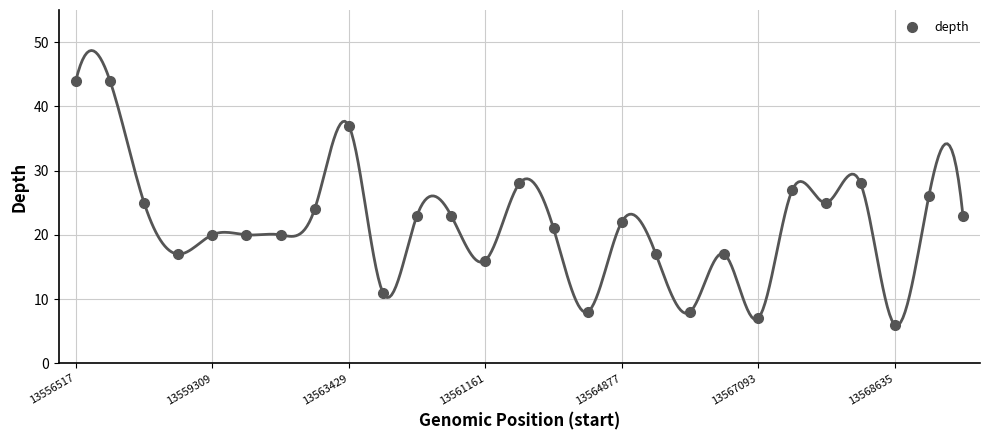

Reading left to right, list all the values displayed in this chart.

44	44	25	17	20	20	20	24	37	11	23	23	16	28	21	8	22	17	8	17	7	27	25	28	6	26	23